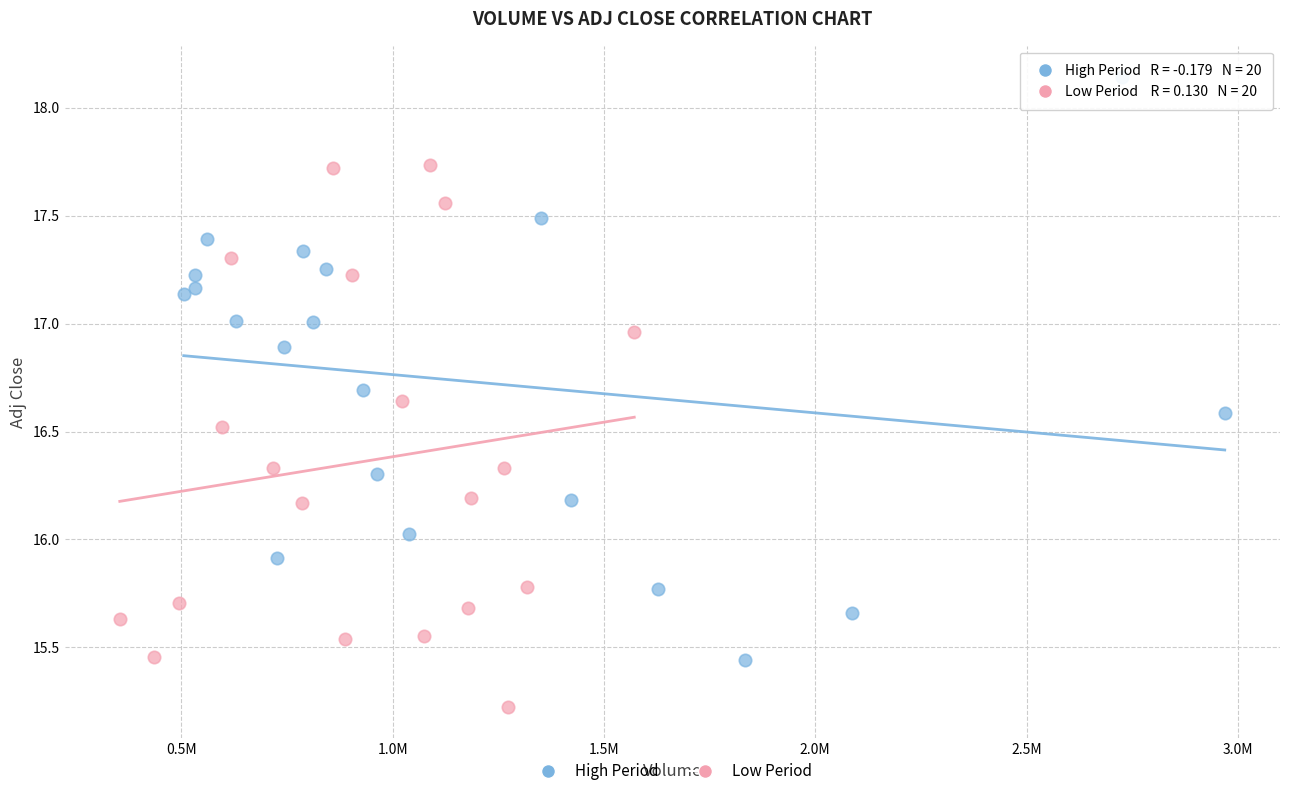

Which series contains the highest Y value?

High Period